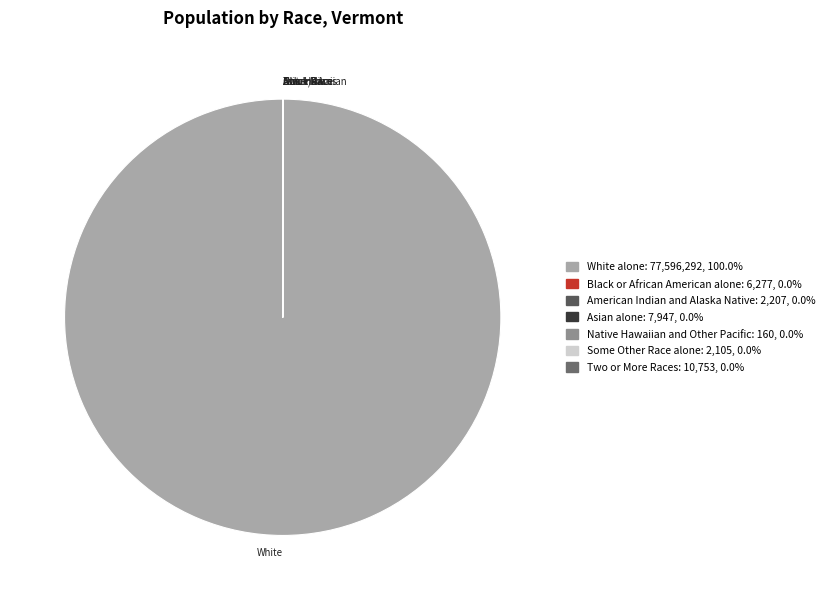

Which category has the biggest portion of the pie?

White